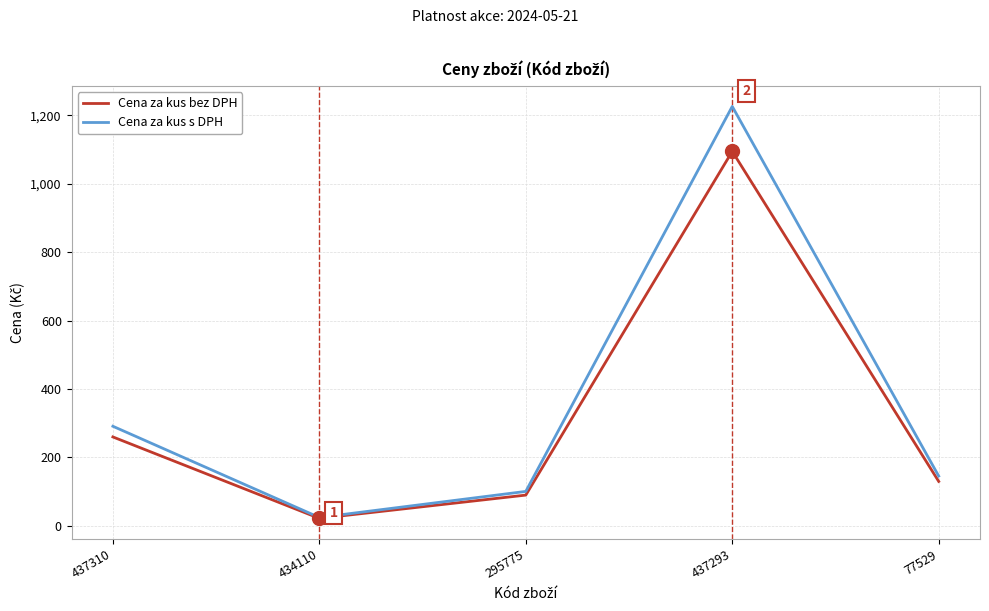

The value of Cena za kus bez DPH at 77529 is 60.9. True or false?

False